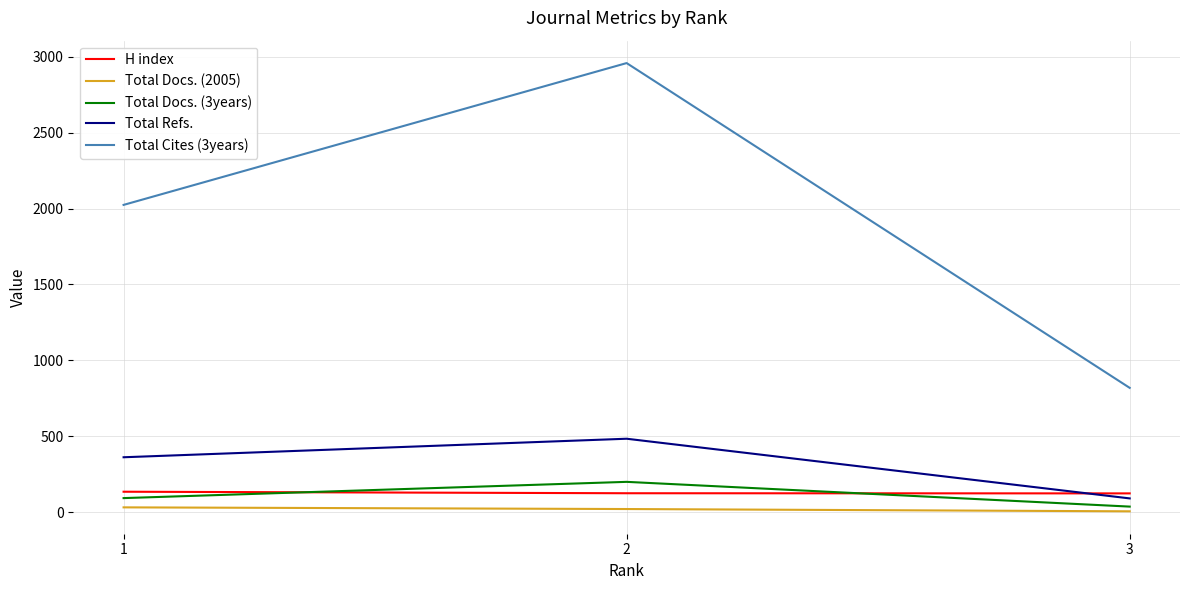

What is the approximate value of Total Docs. (3years) at 3, to the nearest 50?

50